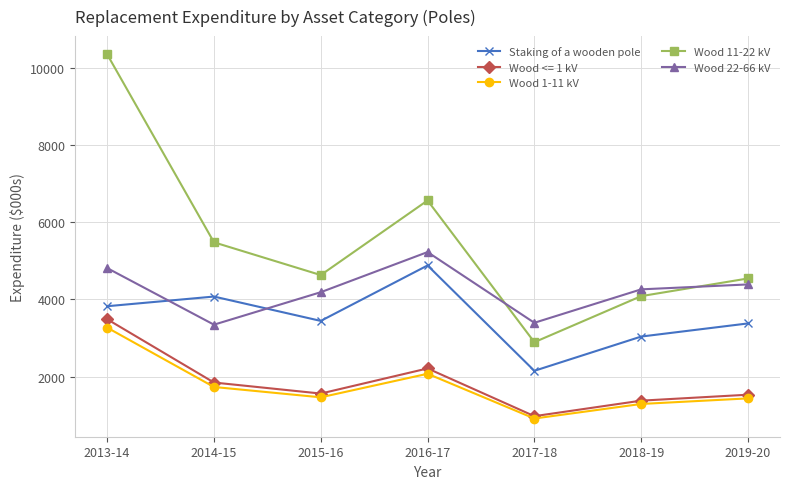

Rank the series at 2018-19 from lowest to highest value.

Wood 1-11 kV, Wood <= 1 kV, Staking of a wooden pole, Wood 11-22 kV, Wood 22-66 kV